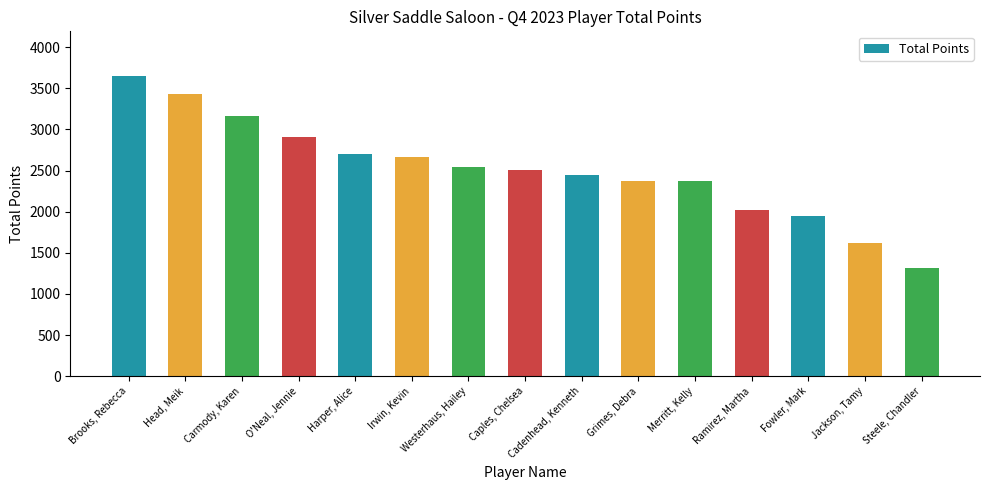

What is the smallest value displayed?

1320